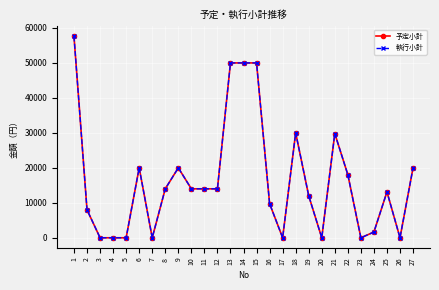

At which category does 予定小計 reach its first local valley?

7